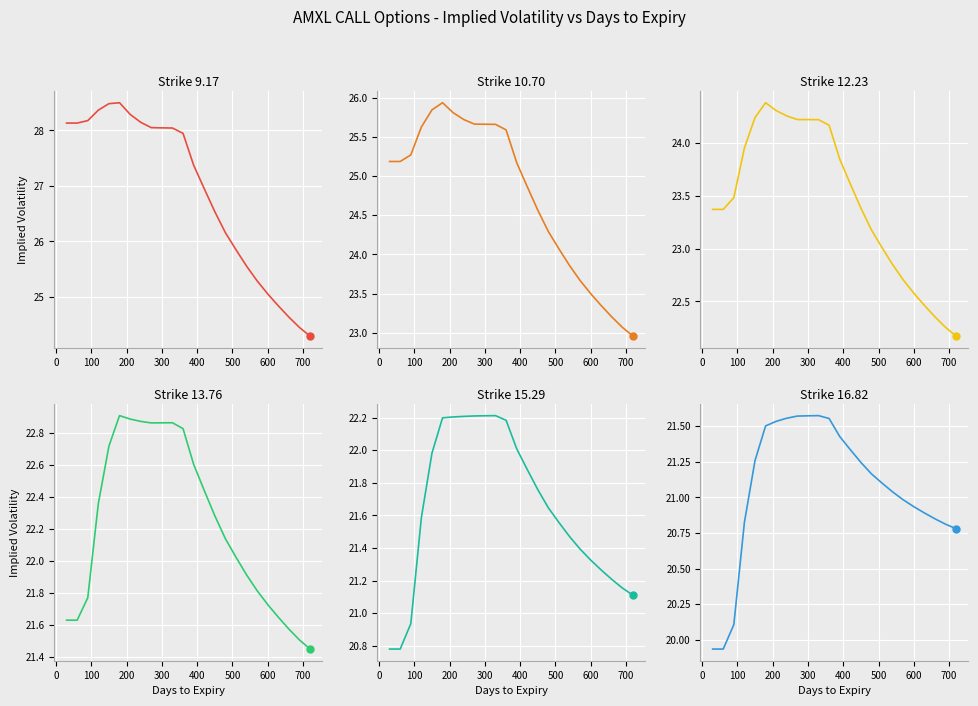

What is the total value across all series at 300?

144.6